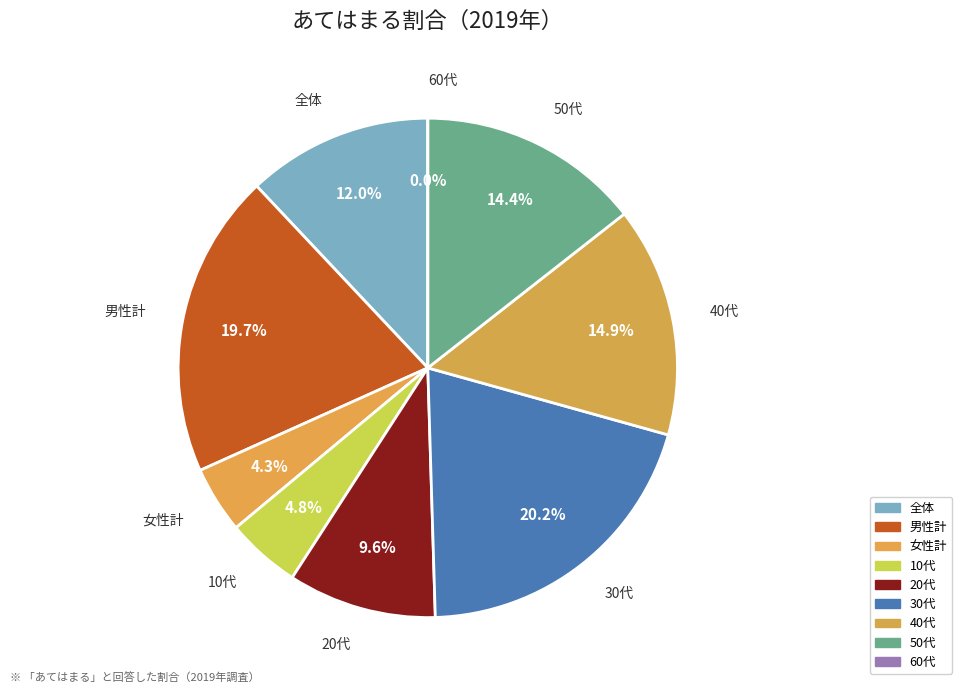

To the nearest percent, what is the combined percentage of 20代 and 女性計?

14%